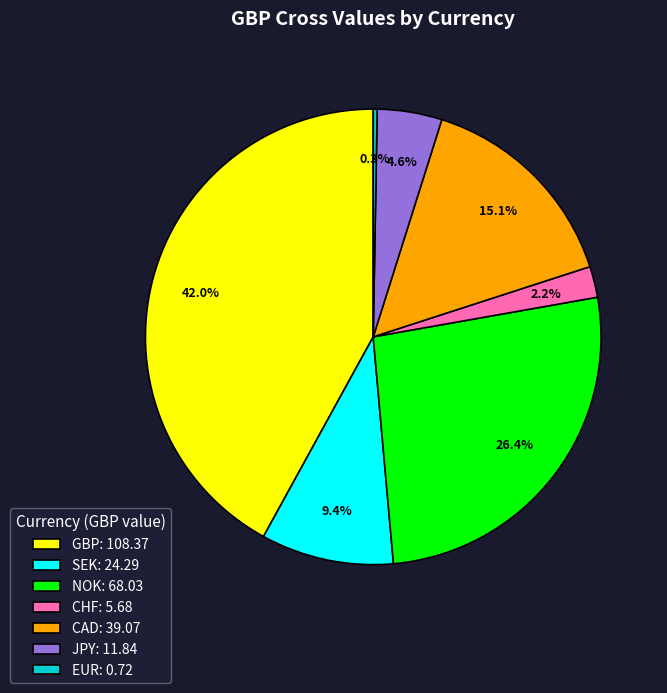

Does any single category account for the majority?

No